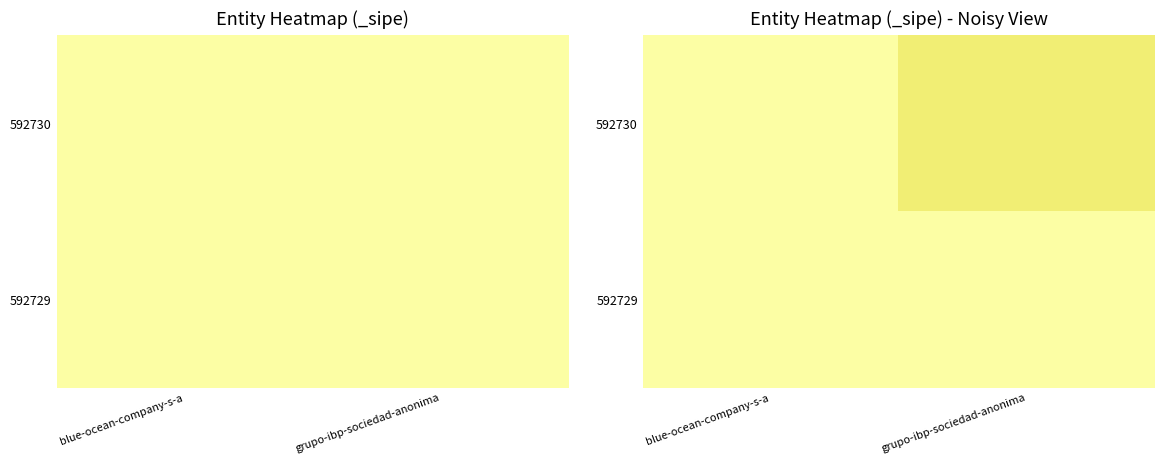

At which category is the sum across all series the highest?

blue-ocean-company-s-a